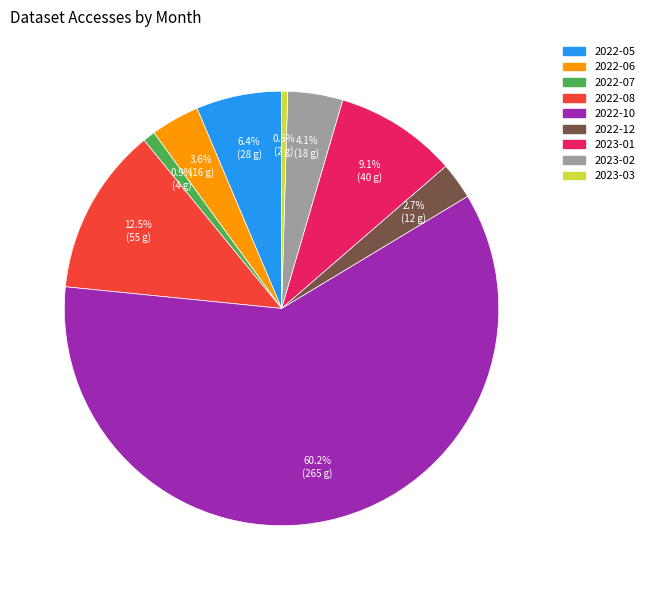

Combined, do 2022-07 and 2022-10 account for over 50%?

Yes